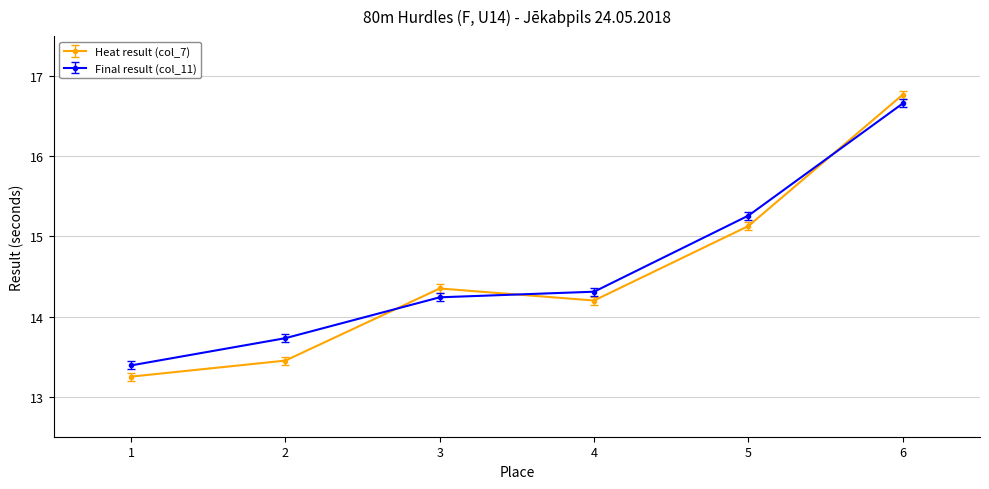

True or false: Heat result (col_7) has a value of 5.9 at 3.

False